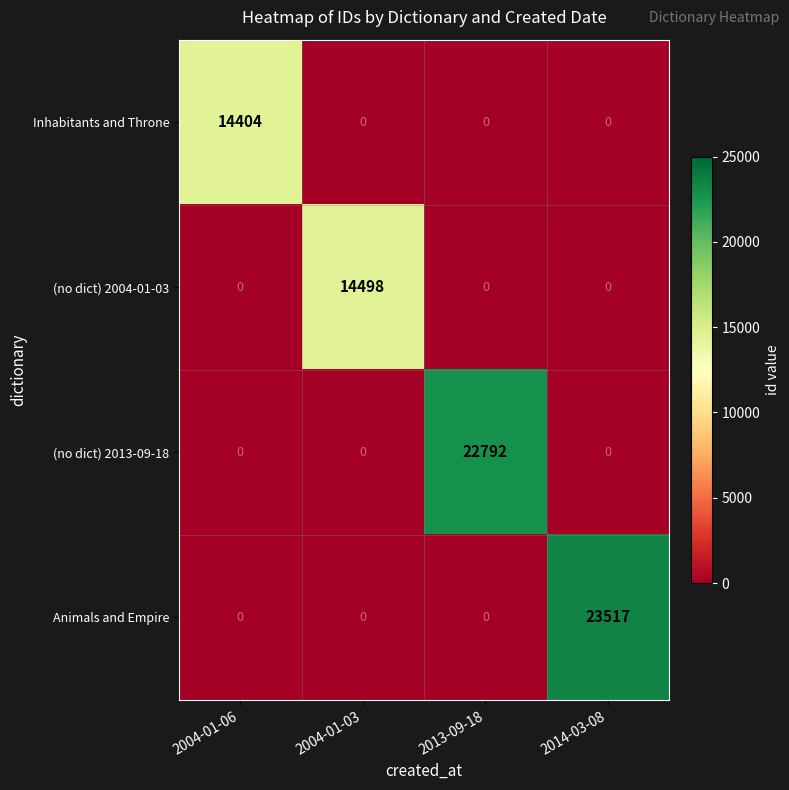

What is the difference between the highest and lowest values at 2013-09-18?

22792